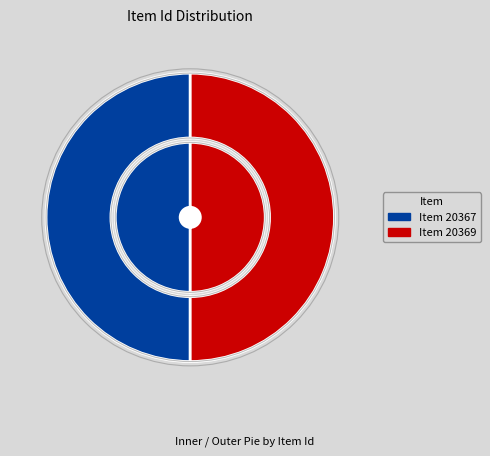

What is the change in value from Item 20367 to Item 20369?

+2